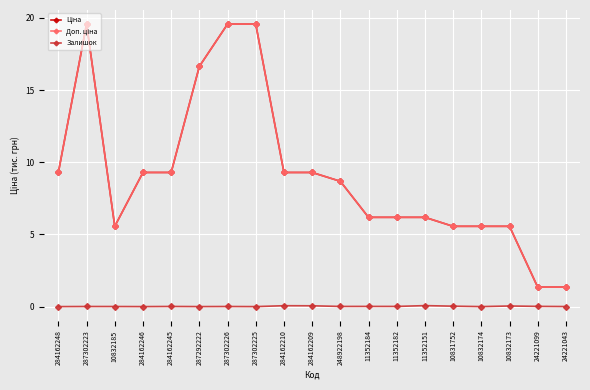

What is the spread (max minus min) of values at 284162248?

9.3